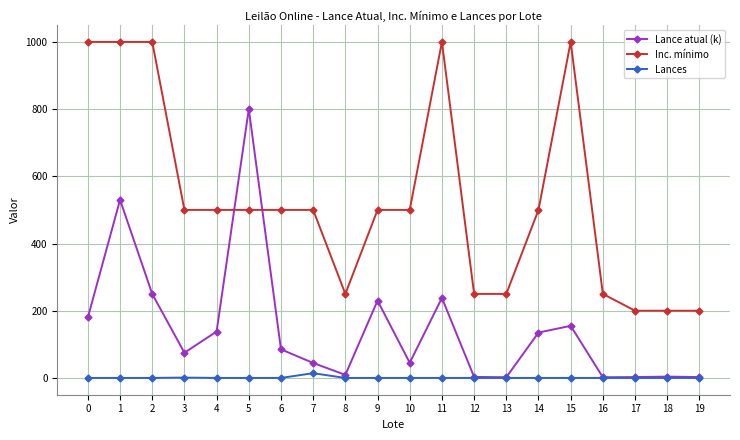

Between 5 and 13, which series saw the biggest shift?

Lance atual (k)